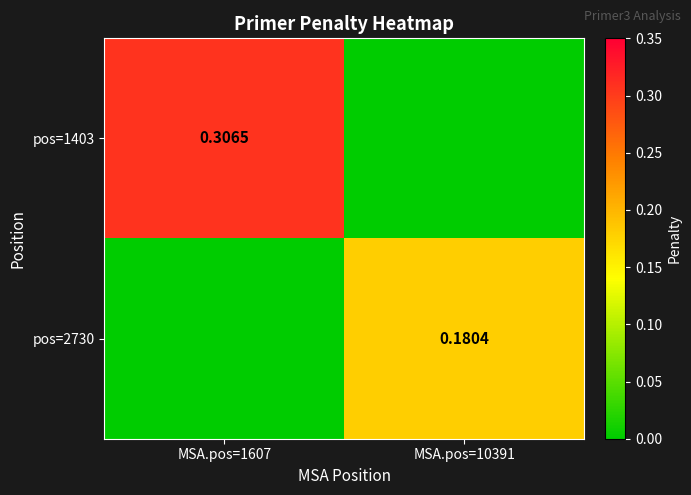

What is the total value across all series at MSA.pos=10391?

0.2